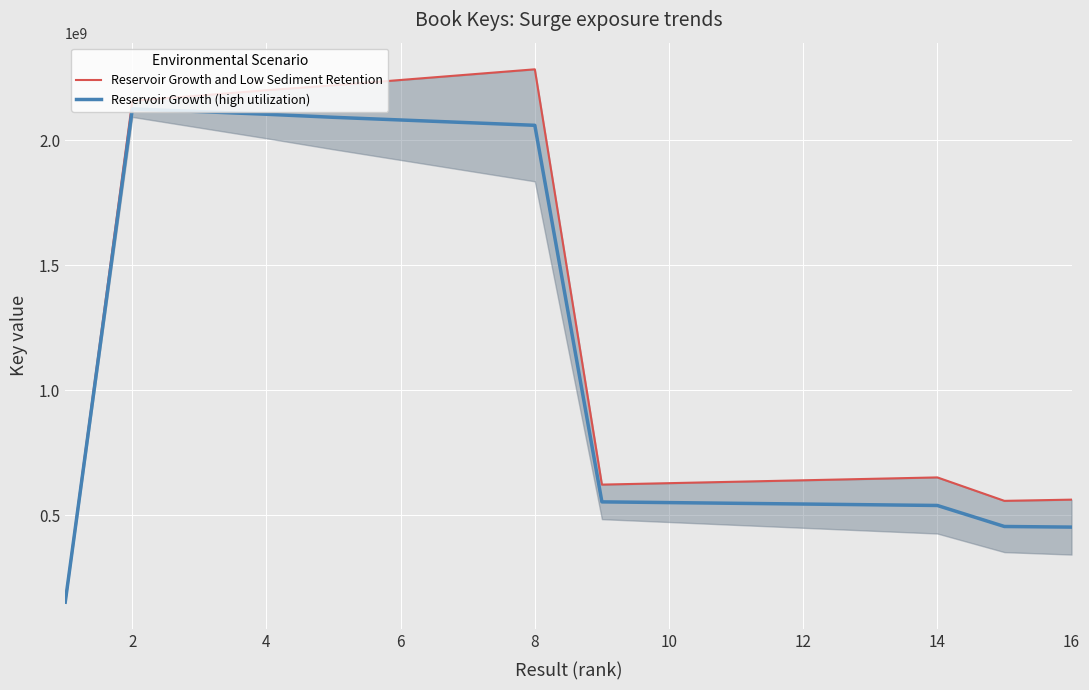

Reading left to right, what are all the values shown in this chart?

Reservoir Growth and Low Sediment Retention: 151356376.0	2157048579.6	2178404623.1	2199760840.1	2219459990.8	2240800455.6	2262140701.1	2283481443.5	621799119.0	627559468.9	633306494.7	639073677.7	644819067.2	650587044.1	556766060.3	561648432.1
Reservoir Growth (high utilization): 151356376.0	2125013204.7	2114333898.9	2103654784.0	2091414222.1	2080743280.2	2070072151.0	2059401488.8	552710328.0	549834213.6	546946518.2	544076239.1	541187431.4	538317598.4	454203891.3	451760695.4